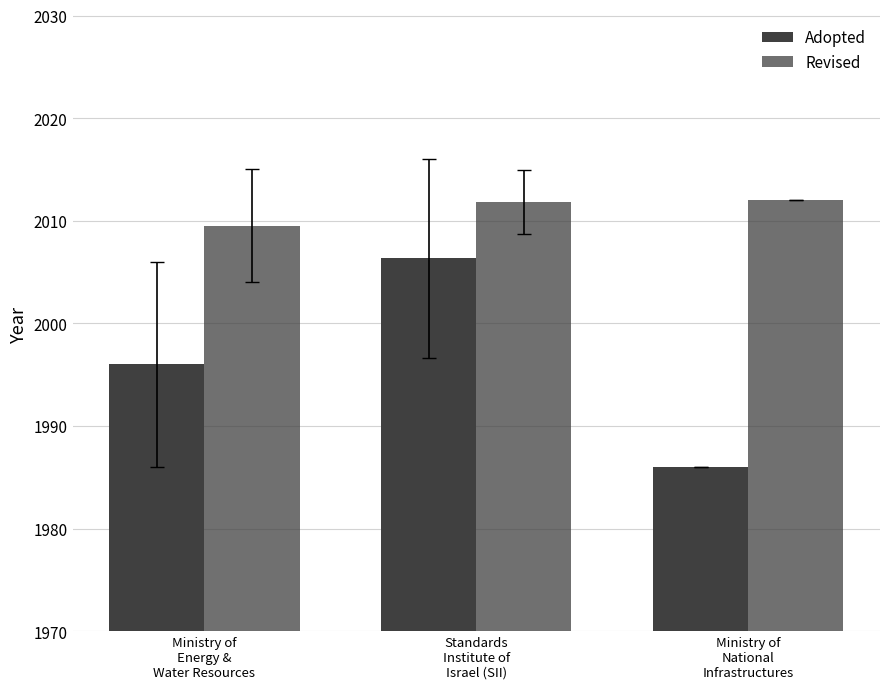

What is the label of the 1st bar from the right?

Ministry of
National
Infrastructures